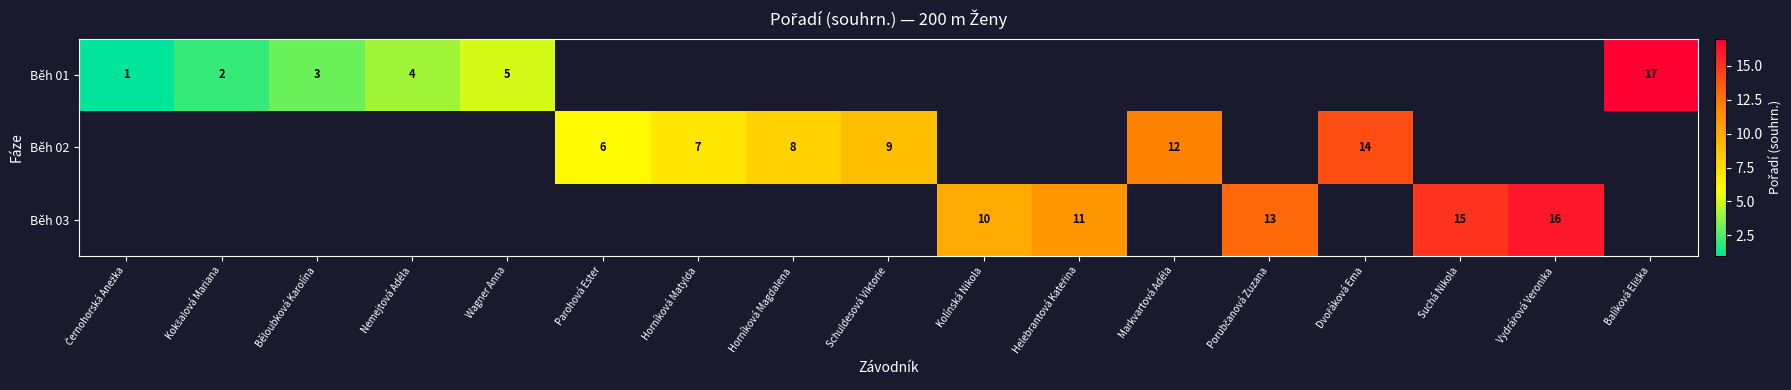

True or false: Běh 03 has a value of 15 at Suchá Nikola.

True